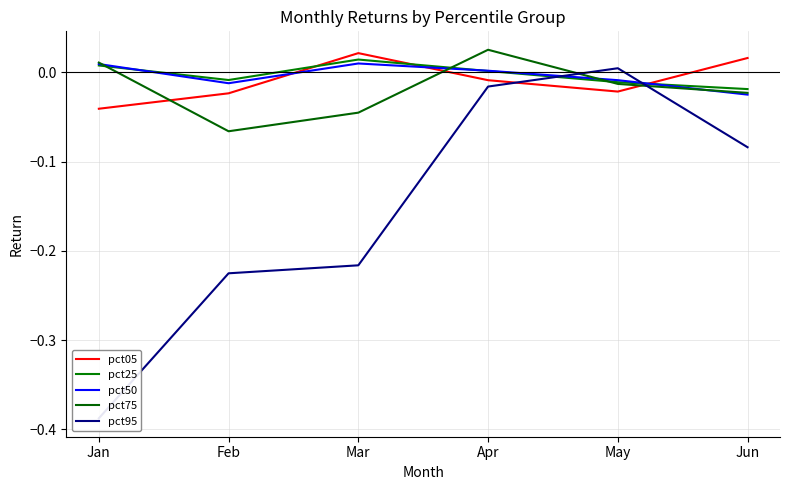

At which label does pct75 reach its peak?

Apr